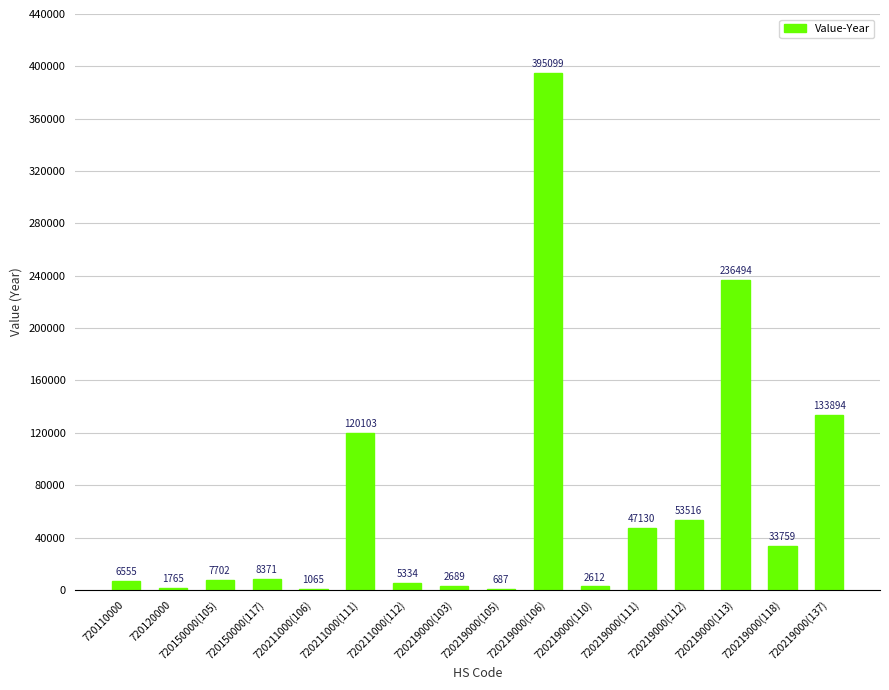

Which label corresponds to the largest value in the chart?

720219000(106)